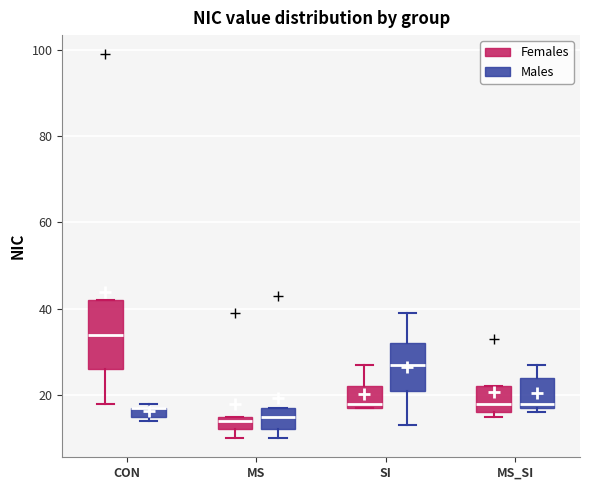

Where does the median line of the box for MS_SI (Females) sit on the y-axis? The values are not printed on the chart, so give them approximately, as read against the axis.

18